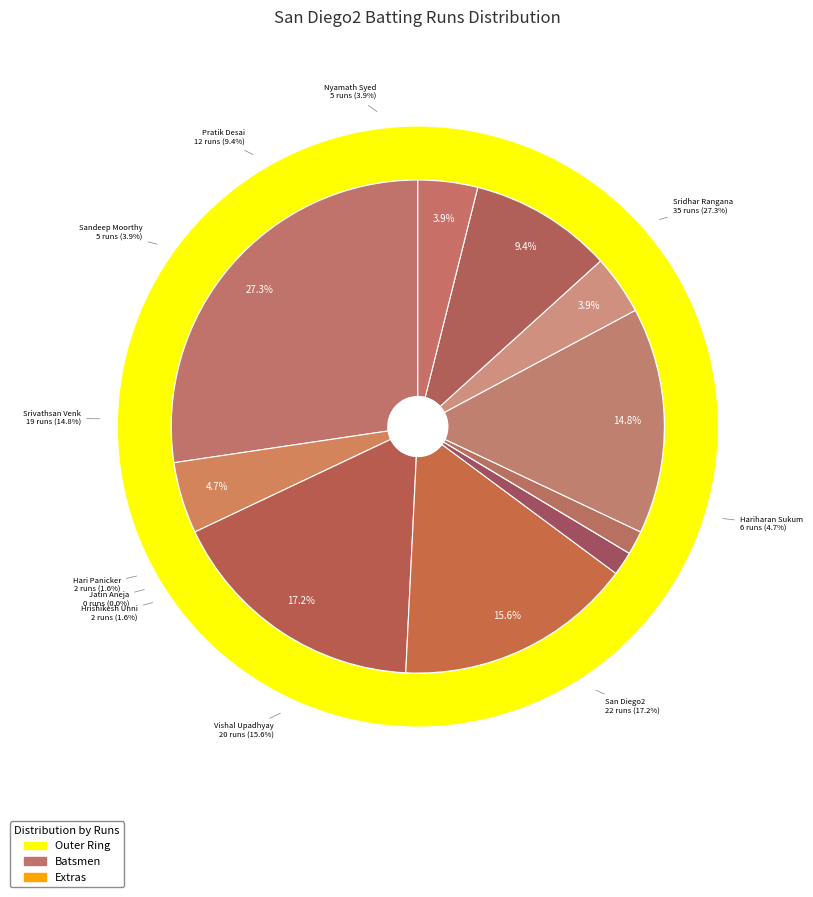

What is the change in value from Hariharan Sukumar to San Diego2?

+16